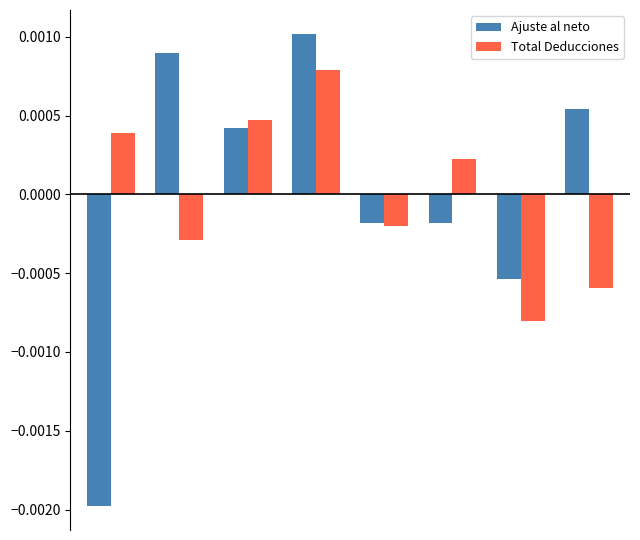

How many distinct data groups are displayed?

2